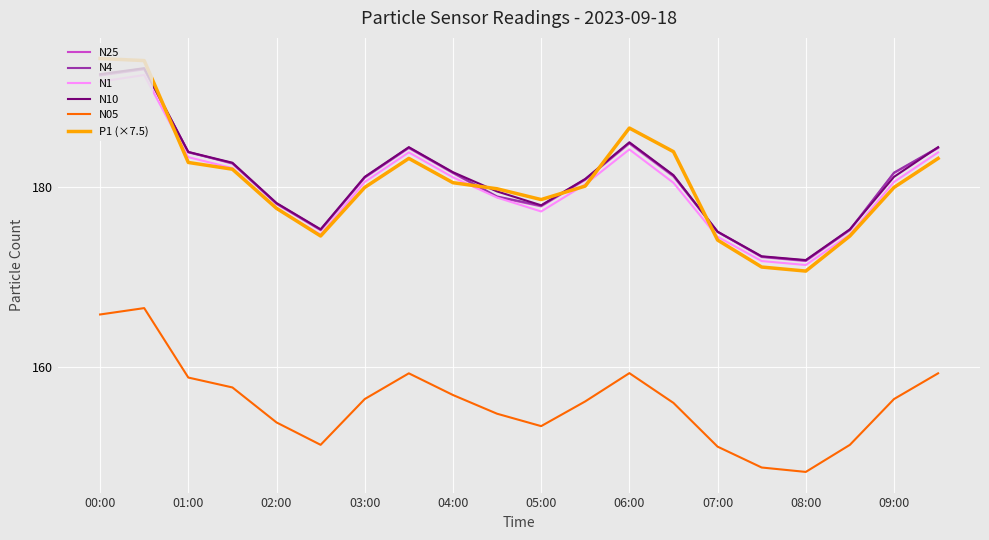

What is the minimum value for N1?

171.3